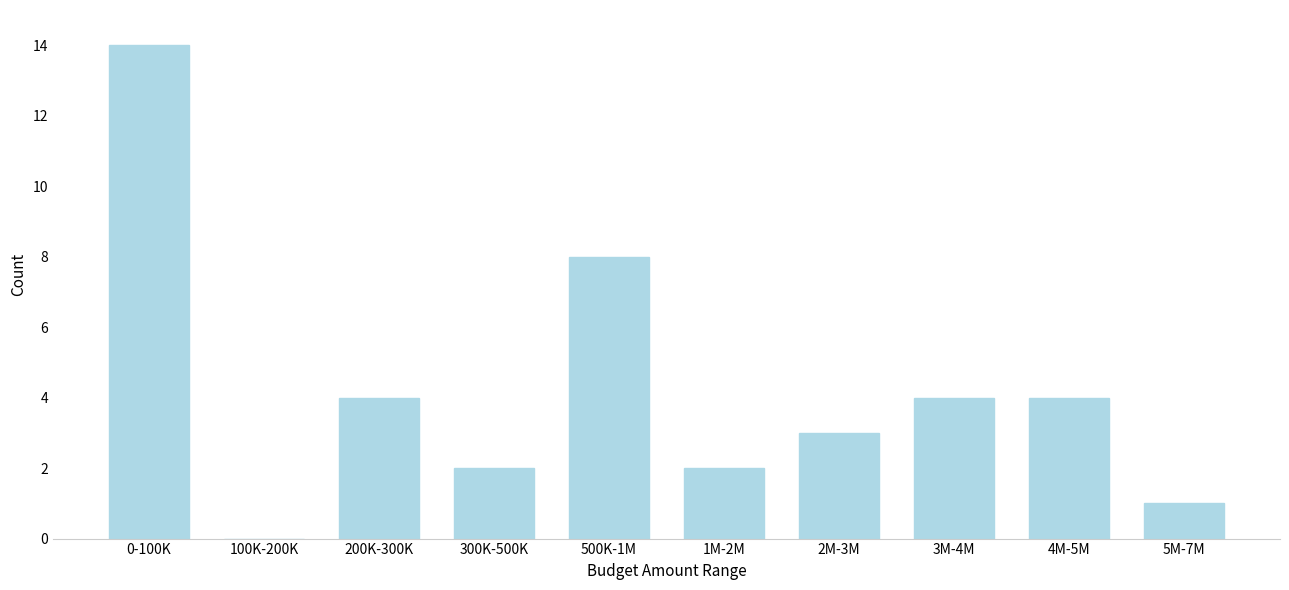

Reading left to right, list all the values displayed in this chart.

0-100K=14	100K-200K=0	200K-300K=4	300K-500K=2	500K-1M=8	1M-2M=2	2M-3M=3	3M-4M=4	4M-5M=4	5M-7M=1